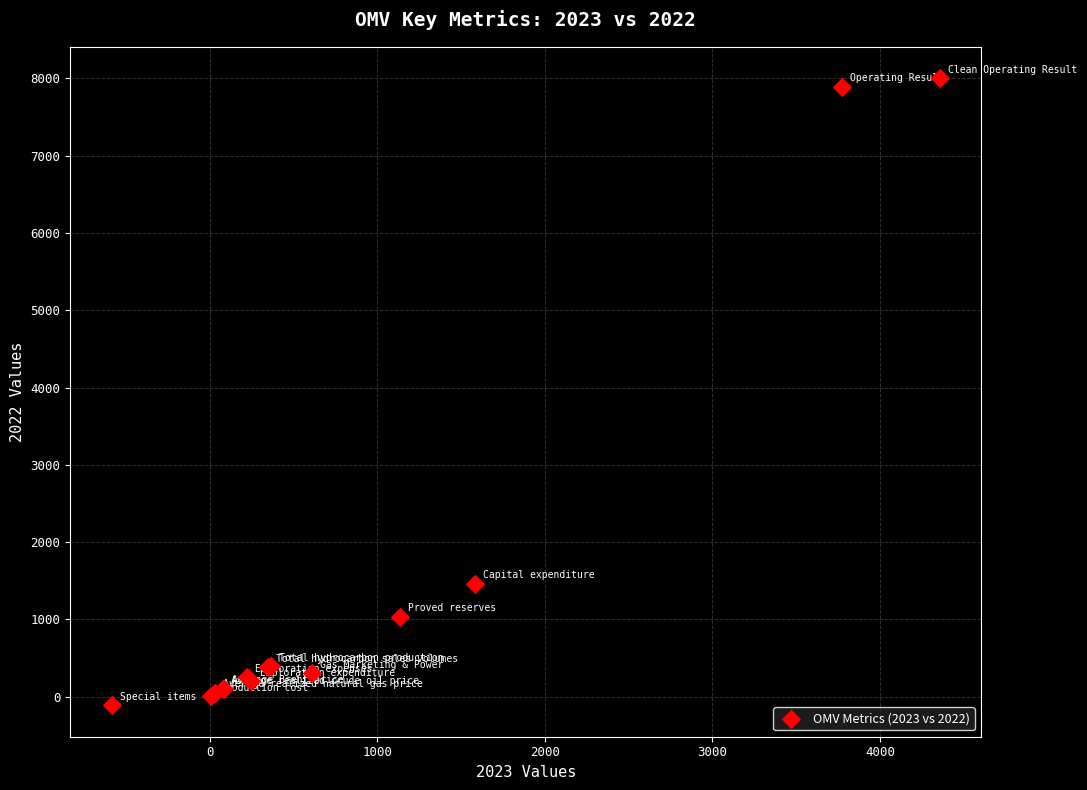

What Y value in the scatter plot is closest to 3945?

1464.0